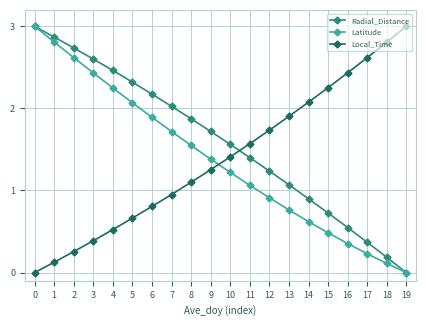

Rank the series at 11 from highest to lowest value.

Local_Time, Radial_Distance, Latitude